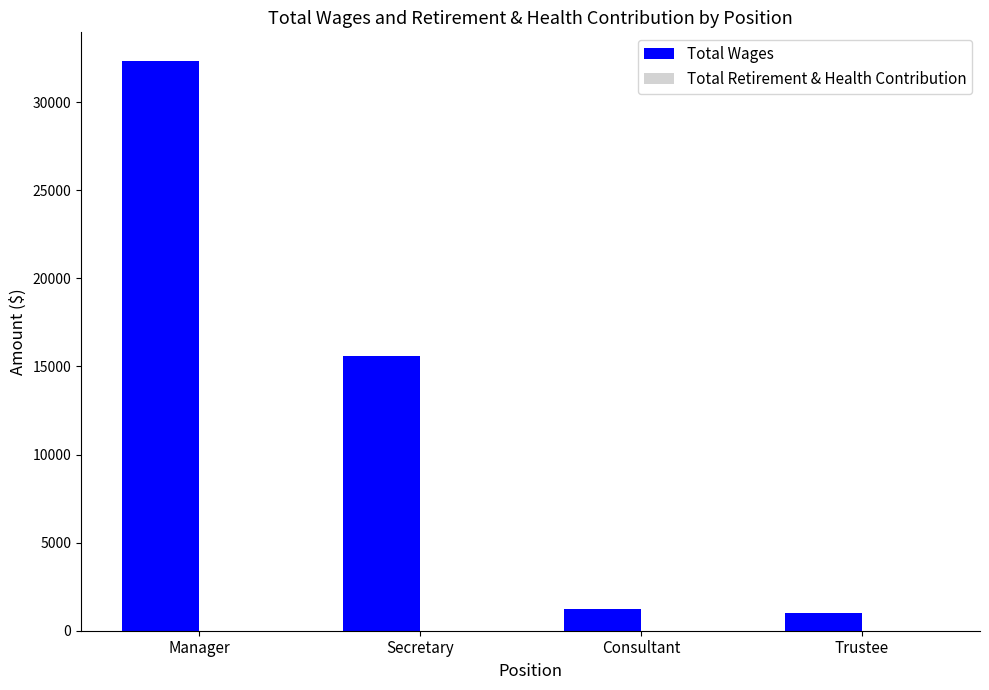

What is the sum of all values?

50163